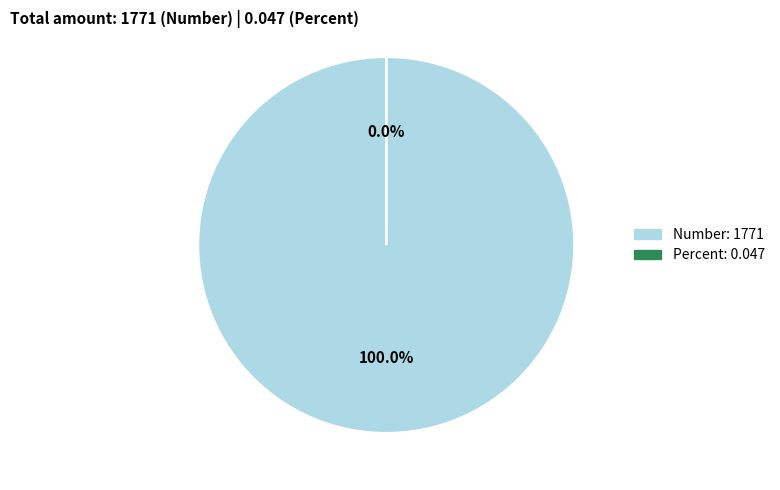

What is the change in value from Number to Percent?

-1771.0